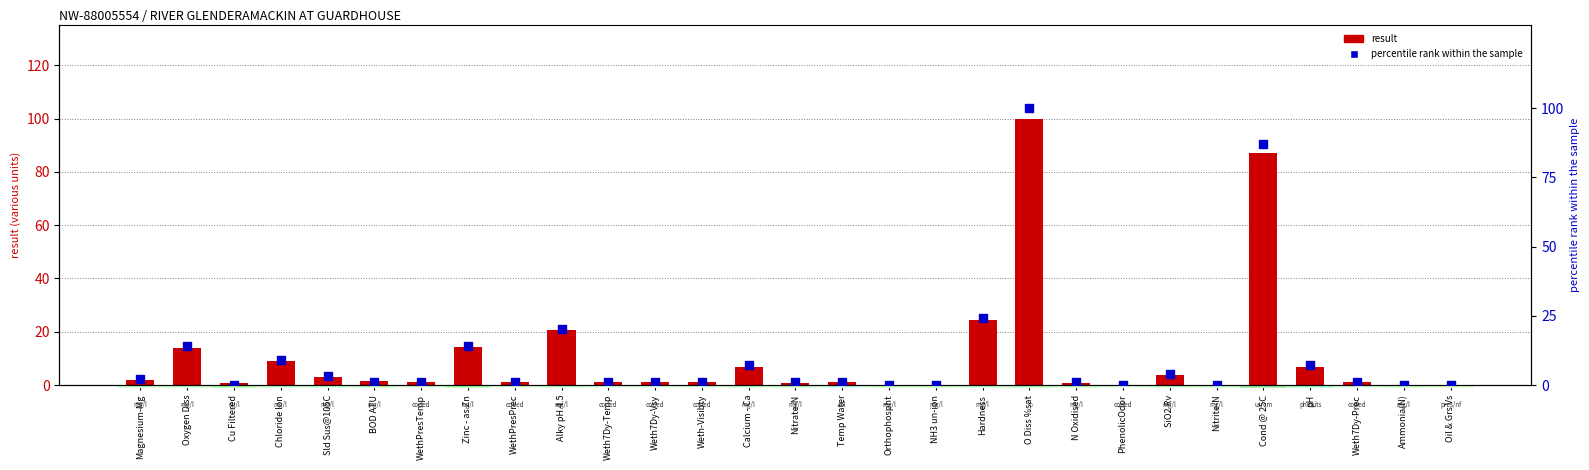

Which series contains the highest Y value?

result